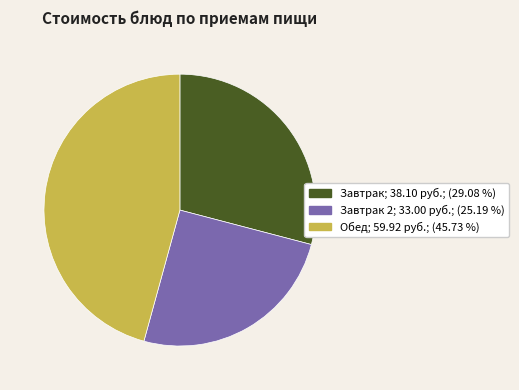

Is there any slice that represents more than half of the pie?

No